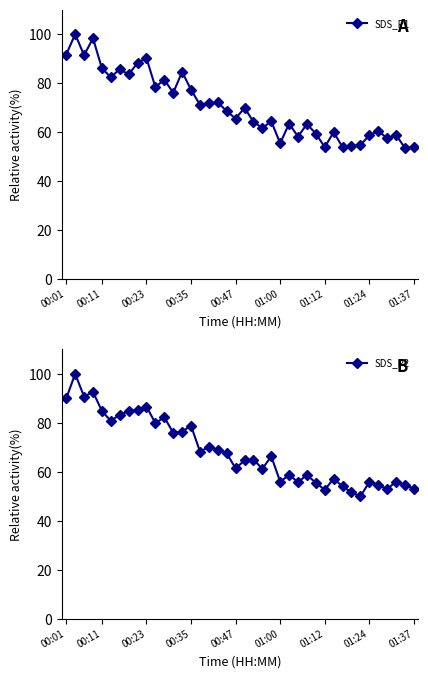

What is the difference between the maximum and minimum values in the SDS_P1 series?

46.4